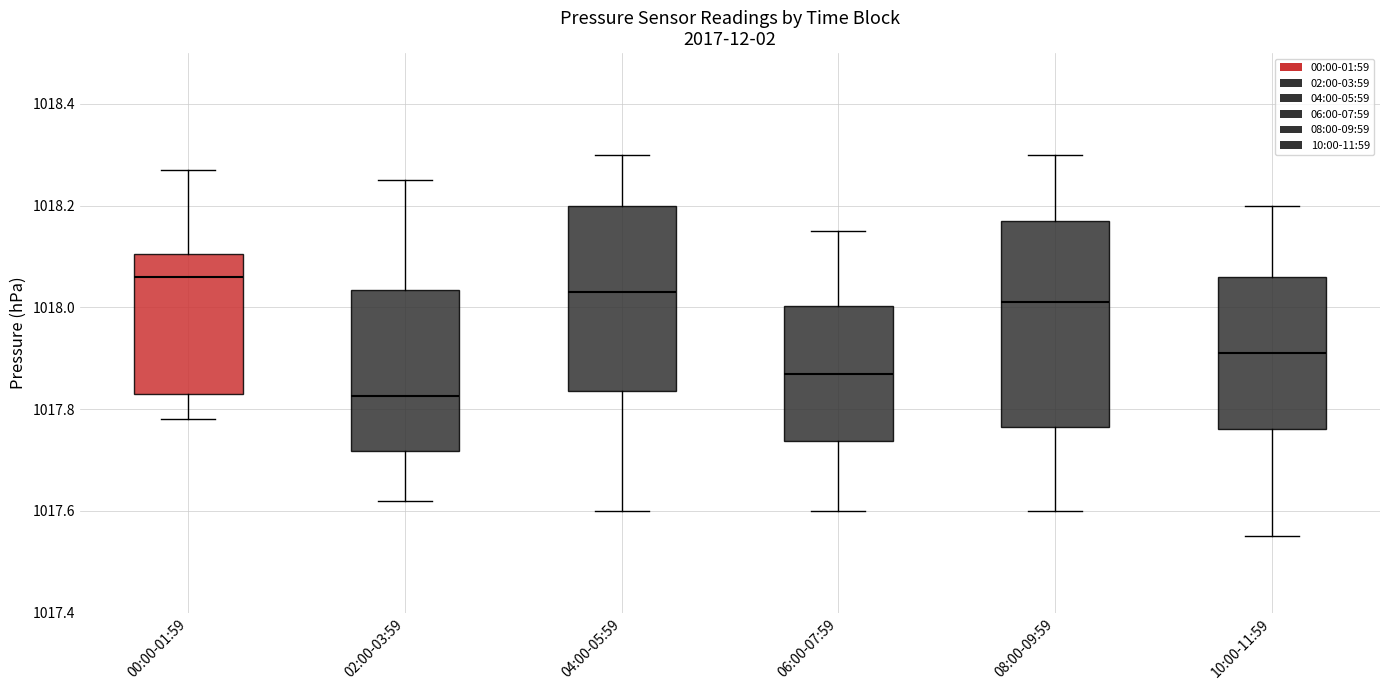

Reading left to right, transcribe this box plot: for each box, give where its median line is, the range the box spans, and where its two whiskers end, as read against the y-axis. The values are not printed on the chart, so give them approximately, as read against the axis.

00:00-01:59: median 1018.06, box 1017.84 to 1018.10, whiskers 1017.78 to 1018.28
02:00-03:59: median 1017.82, box 1017.72 to 1018.04, whiskers 1017.62 to 1018.26
04:00-05:59: median 1018.04, box 1017.84 to 1018.20, whiskers 1017.60 to 1018.30
06:00-07:59: median 1017.88, box 1017.74 to 1018.00, whiskers 1017.60 to 1018.16
08:00-09:59: median 1018.02, box 1017.76 to 1018.18, whiskers 1017.60 to 1018.30
10:00-11:59: median 1017.92, box 1017.76 to 1018.06, whiskers 1017.56 to 1018.20